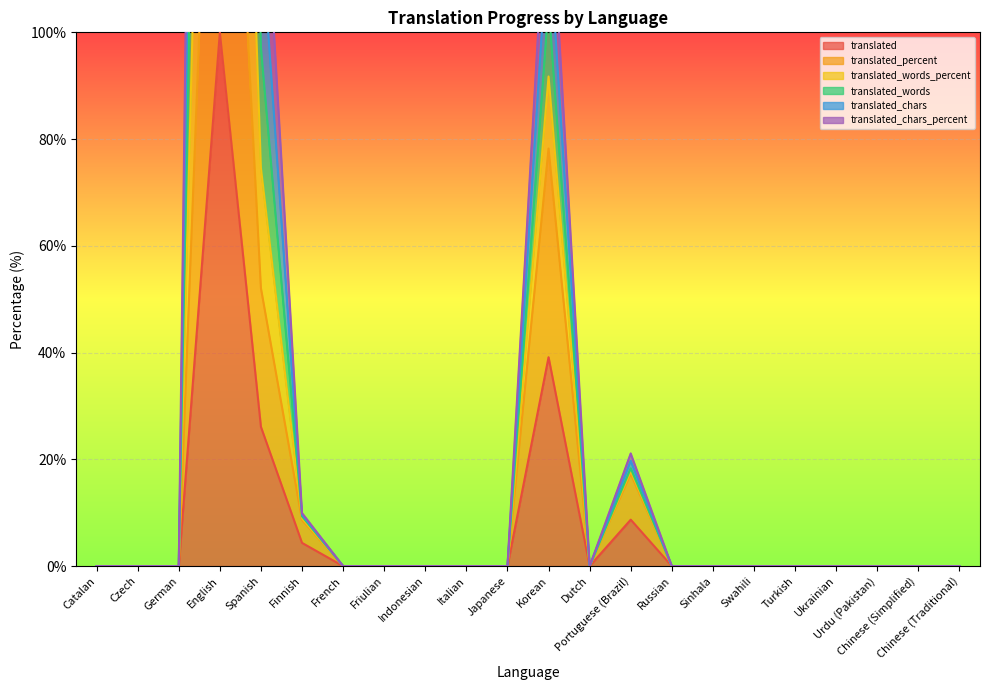

True or false: translated and translated_words_percent intersect in this chart.

False